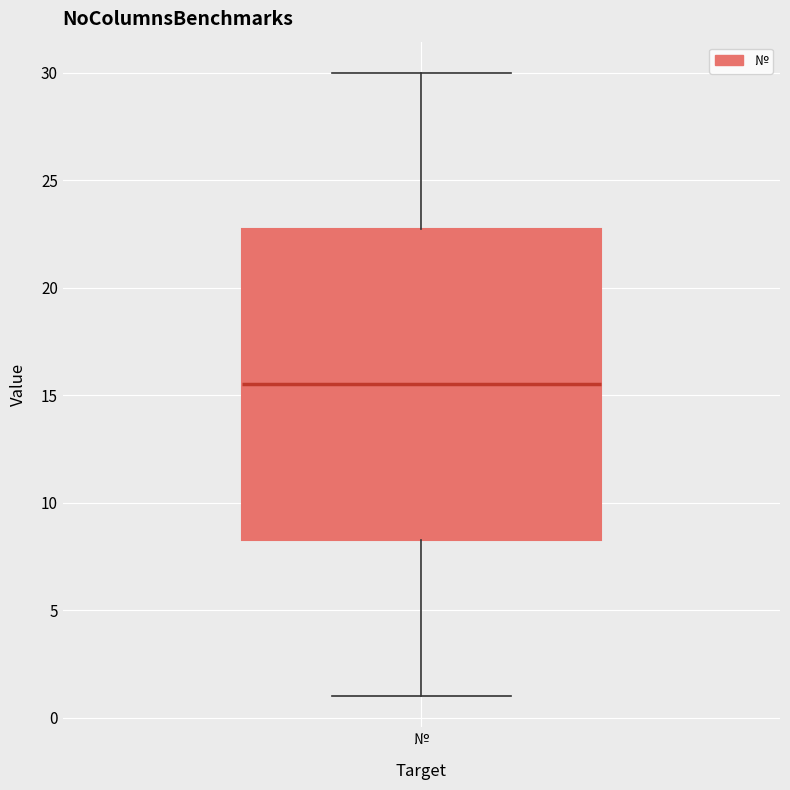

Where is the upper edge of the box for № on the y-axis? The values are not printed on the chart, so give them approximately, as read against the axis.

23.0